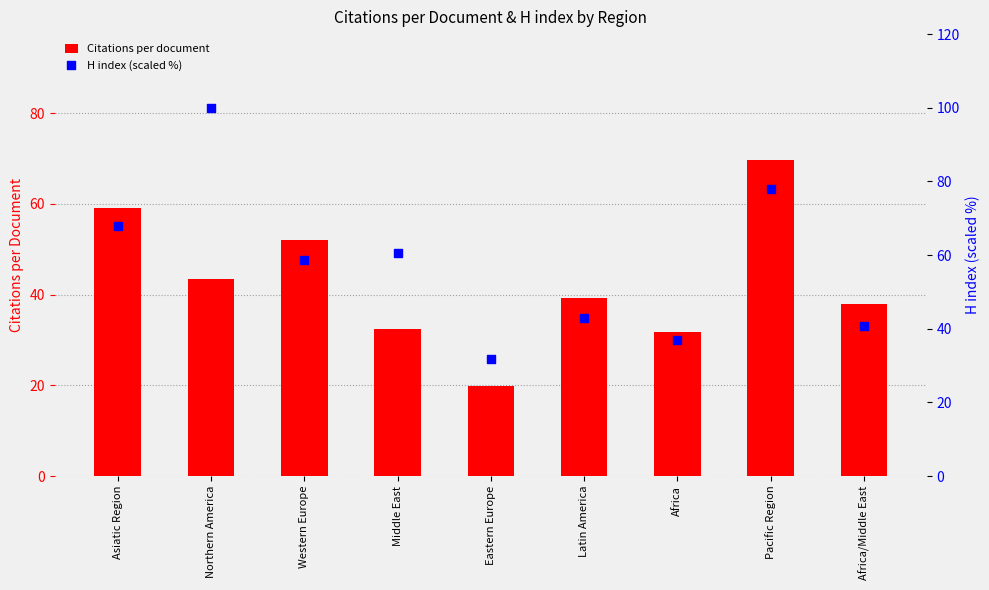

Which series reaches the minimum Y coordinate?

Citations per document